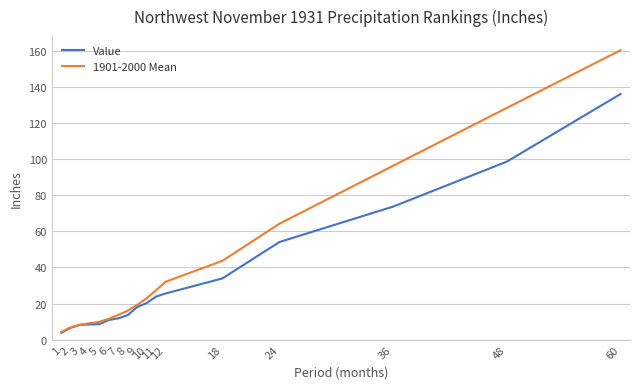

Is it true that 1901-2000 Mean equals 43.7 at 18?

True